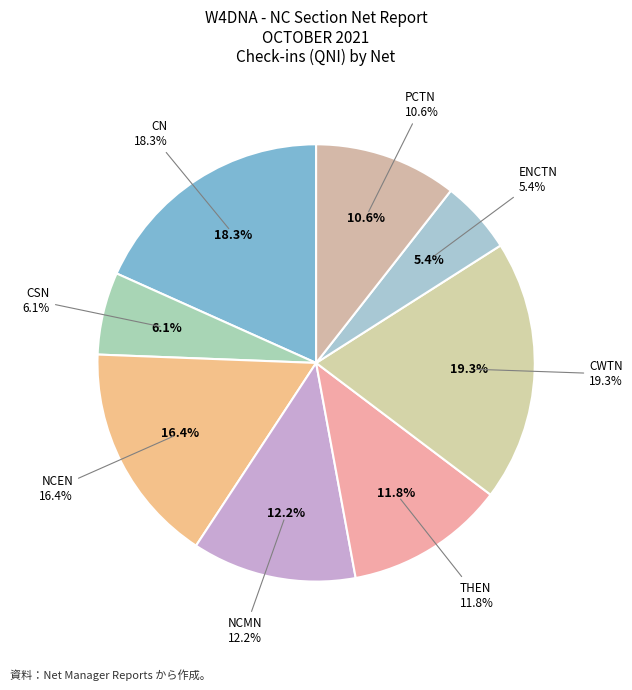

What is the largest slice in the pie chart?

CWTN